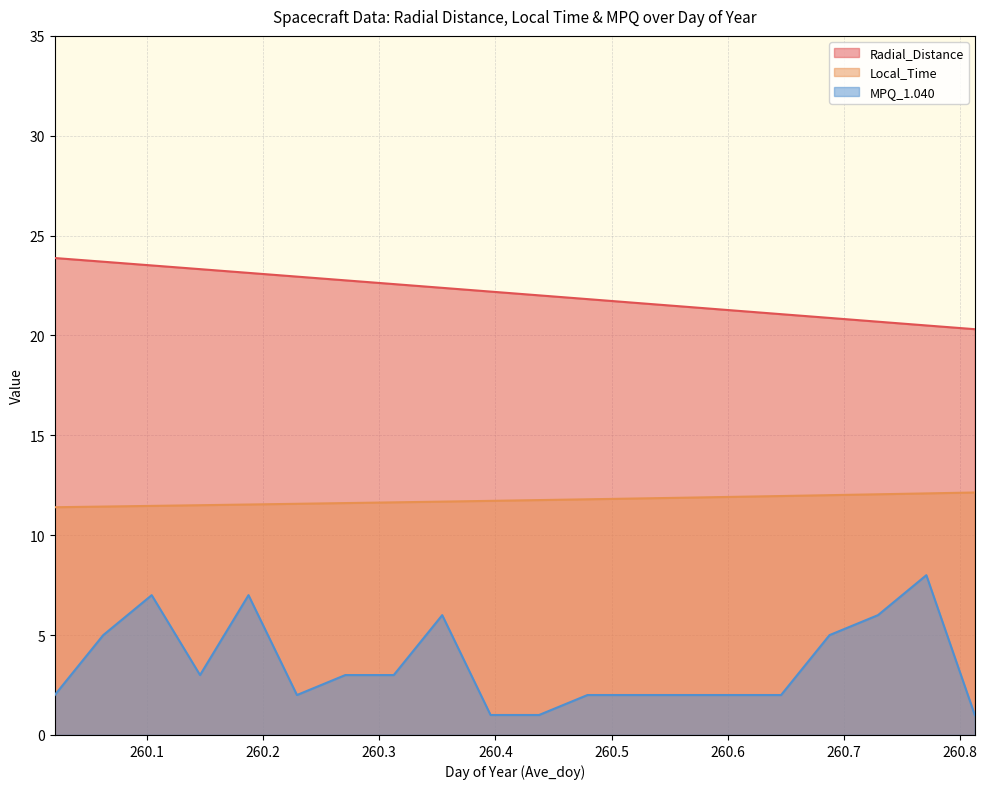

At which category does the chart reach its minimum across all series?

260.3958